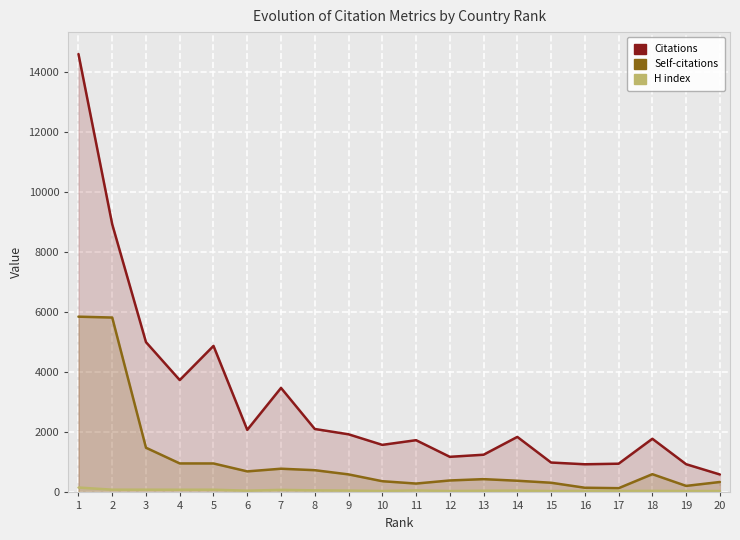

Is it true that Self-citations equals 322 at 15?

True